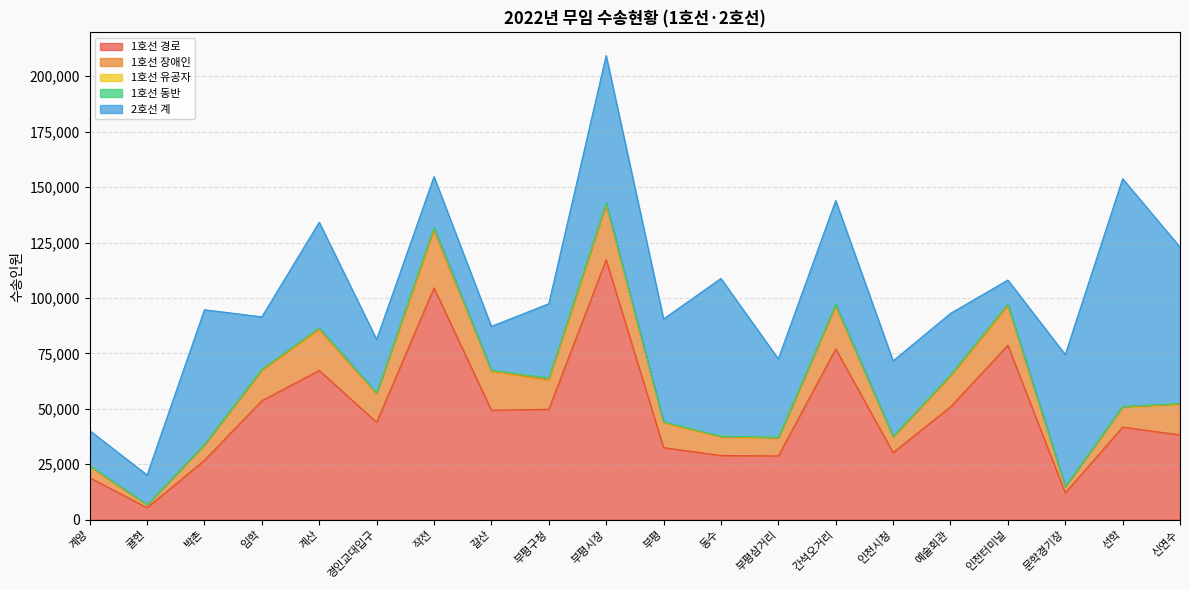

Reading left to right, what are all the values shown in this chart?

1호선 경로: 계양=18964	귤현=5418	박촌=26773	임학=53657	계산=67309	경인교대입구=43931	작전=104550	갈산=49385	부평구청=49800	부평시장=117200	부평=32505	동수=28967	부평삼거리=28752	간석오거리=77004	인천시청=30295	예술회관=50860	인천터미널=78664	문학경기장=12072	선학=41757	신연수=38267
1호선 장애인: 계양=5098	귤현=1295	박촌=6952	임학=13650	계산=18434	경인교대입구=12844	작전=25819	갈산=17656	부평구청=13149	부평시장=24691	부평=11221	동수=8433	부평삼거리=8025	간석오거리=19300	인천시청=7008	예술회관=13869	인천터미널=17732	문학경기장=2831	선학=8986	신연수=13853
1호선 유공자: 계양=280	귤현=86	박촌=229	임학=490	계산=626	경인교대입구=418	작전=1184	갈산=314	부평구청=867	부평시장=788	부평=273	동수=229	부평삼거리=346	간석오거리=663	인천시청=320	예술회관=467	인천터미널=725	문학경기장=71	선학=282	신연수=249
1호선 동반: 계양=18	귤현=7	박촌=64	임학=30	계산=124	경인교대입구=74	작전=163	갈산=40	부평구청=70	부평시장=96	부평=139	동수=34	부평삼거리=48	간석오거리=71	인천시청=16	예술회관=69	인천터미널=141	문학경기장=7	선학=58	신연수=20
2호선 계: 계양=15860	귤현=13378	박촌=60675	임학=23652	계산=47660	경인교대입구=24042	작전=22994	갈산=19786	부평구청=33528	부평시장=66525	부평=46389	동수=71134	부평삼거리=35373	간석오거리=46886	인천시청=33990	예술회관=27768	인천터미널=10824	문학경기장=59492	선학=102714	신연수=70560